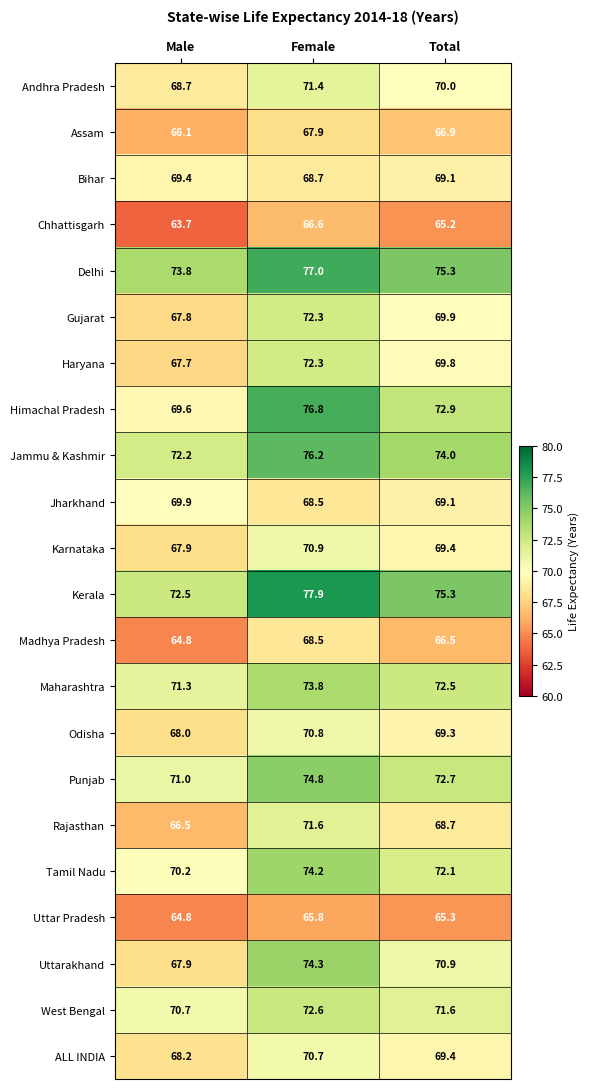

List the labels in order of Jammu & Kashmir value, largest first.

Female, Total, Male